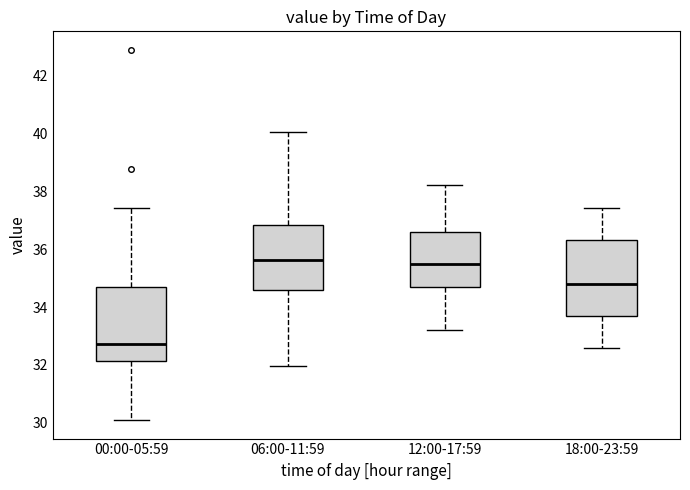

Where is the lower edge of the box for 12:00-17:59 on the y-axis? The values are not printed on the chart, so give them approximately, as read against the axis.

34.8